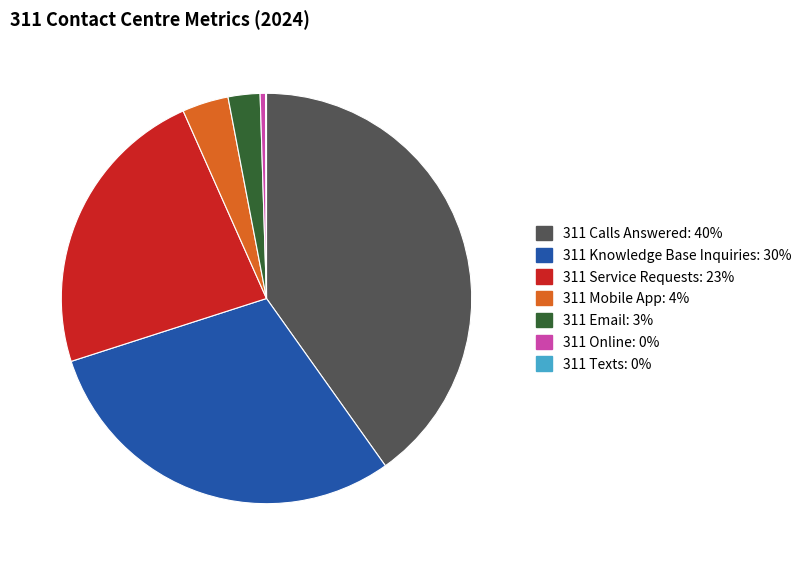

The 311 Email slice represents 3% of the pie. True or false?

True